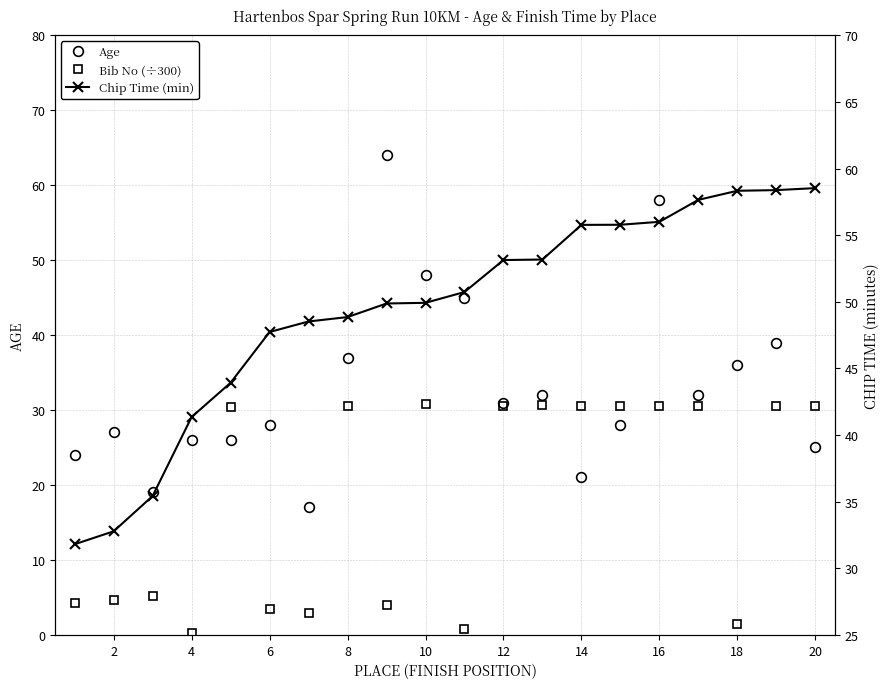

How many interior local peaks does the Bib No (÷300) series have?

7